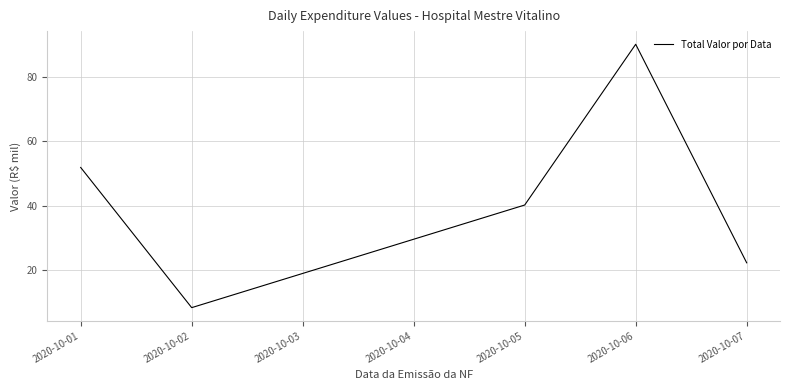

Where is the first local maximum?

2020-10-06